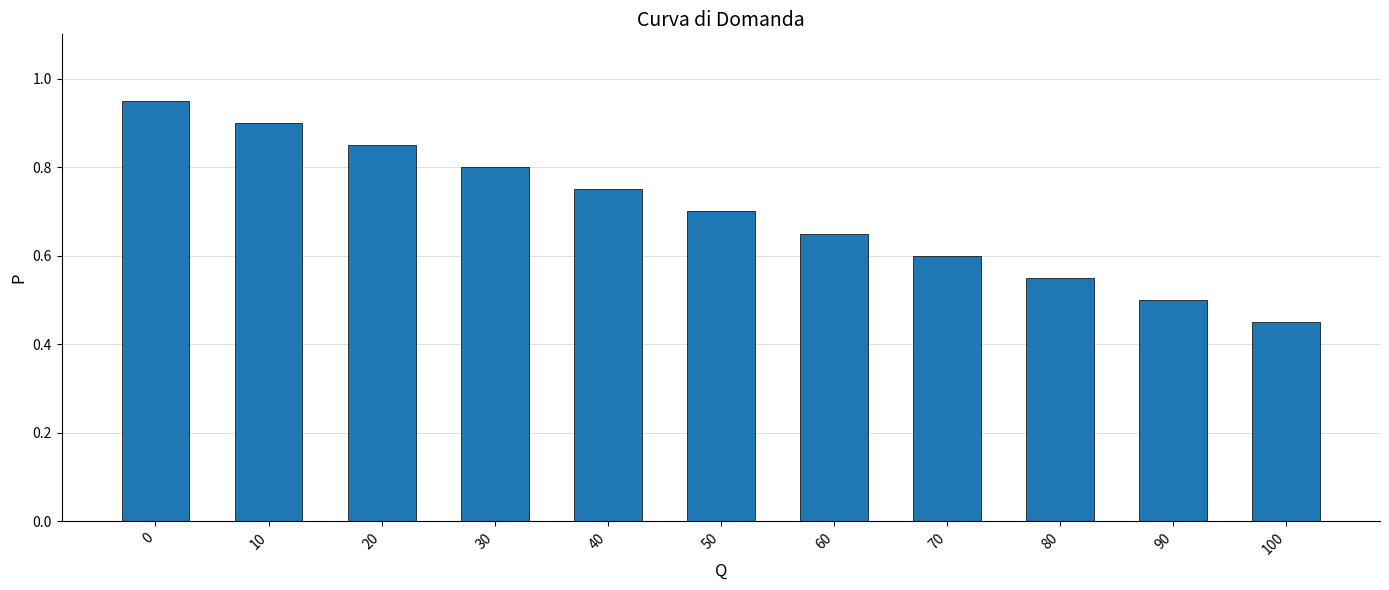

What is the change in value from 10 to 70?

-0.3